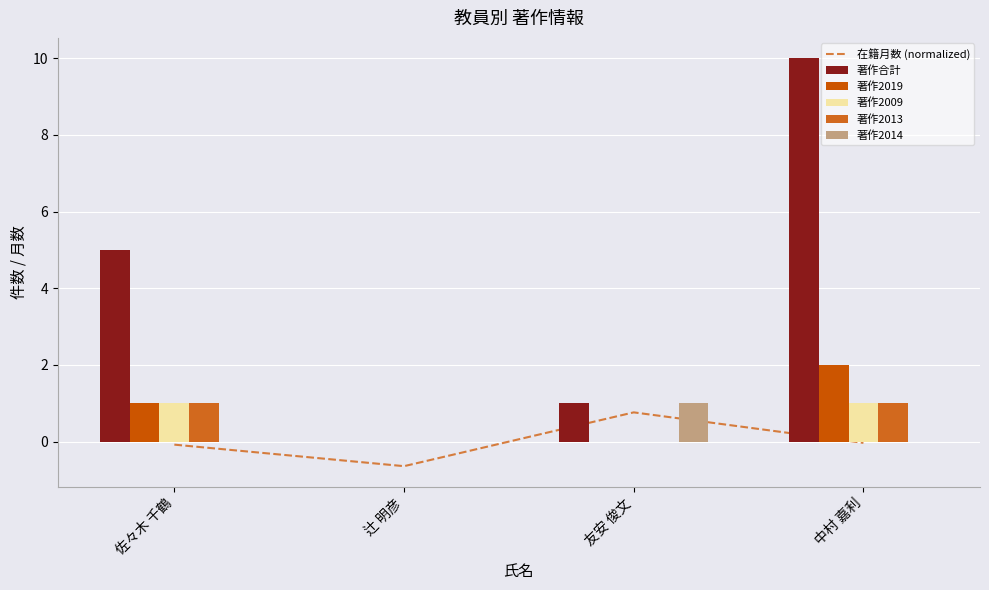

Which series has the largest total across all categories?

著作合計